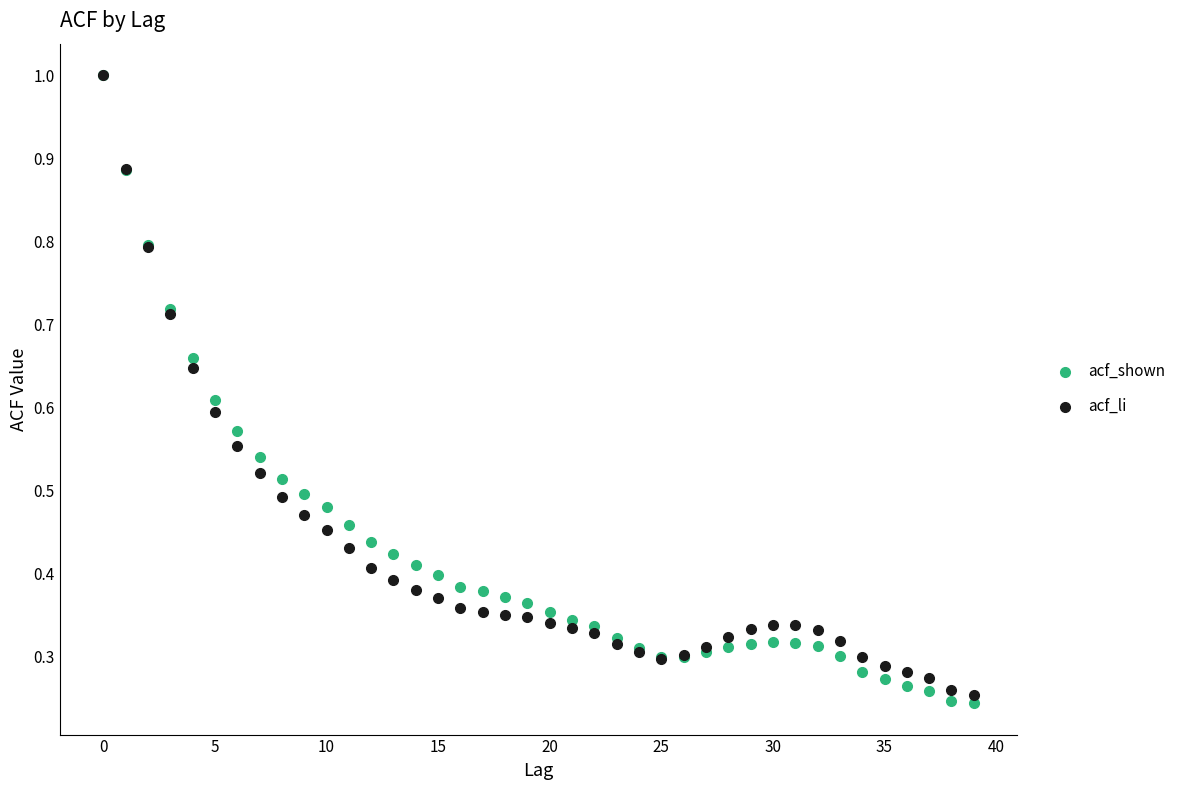

Which series has the largest Y range (max minus min)?

acf_shown